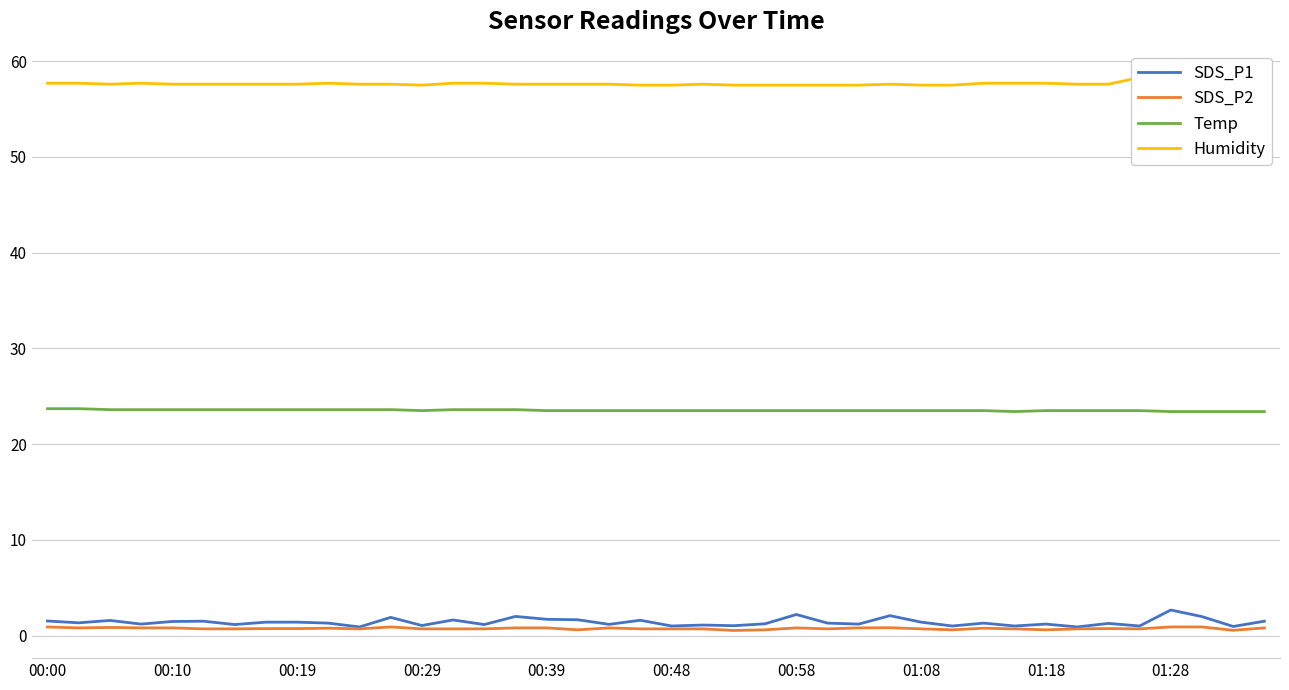

How many distinct data groups are displayed?

4